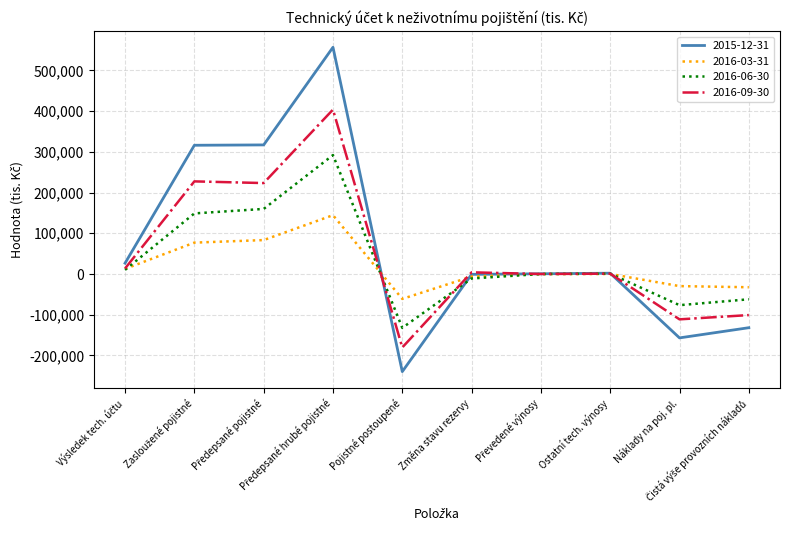

Which series ends up on top after the final intersection of 2016-03-31 and 2016-09-30?

2016-03-31